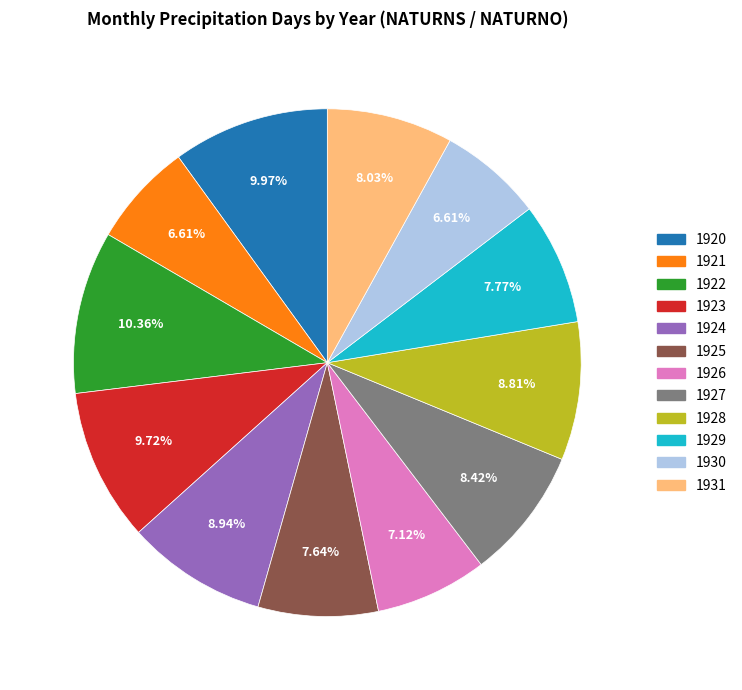

What percentage do 1920 and 1924 together represent?

18.9%